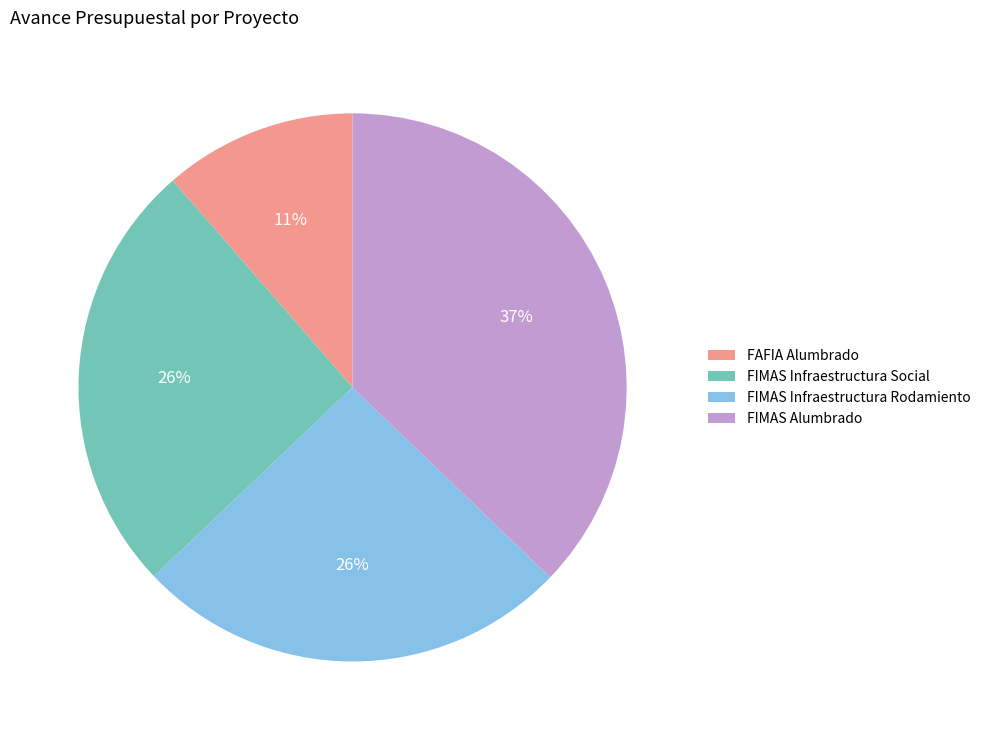

Is there a majority slice in this chart?

No